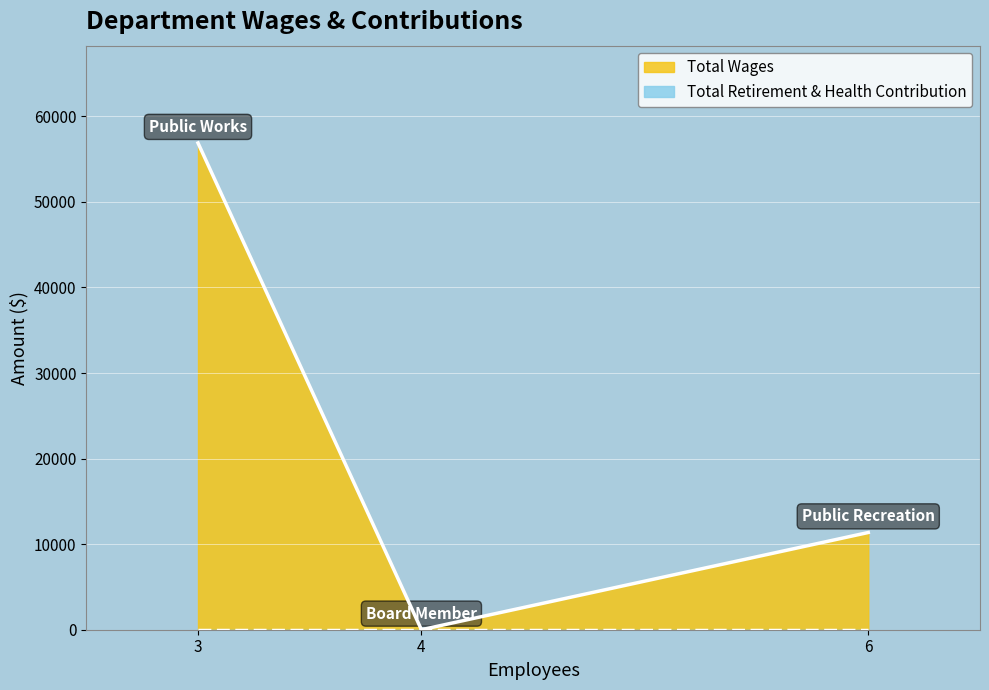

True or false: Total Wages has a value of 11364 at Public Recreation.

True